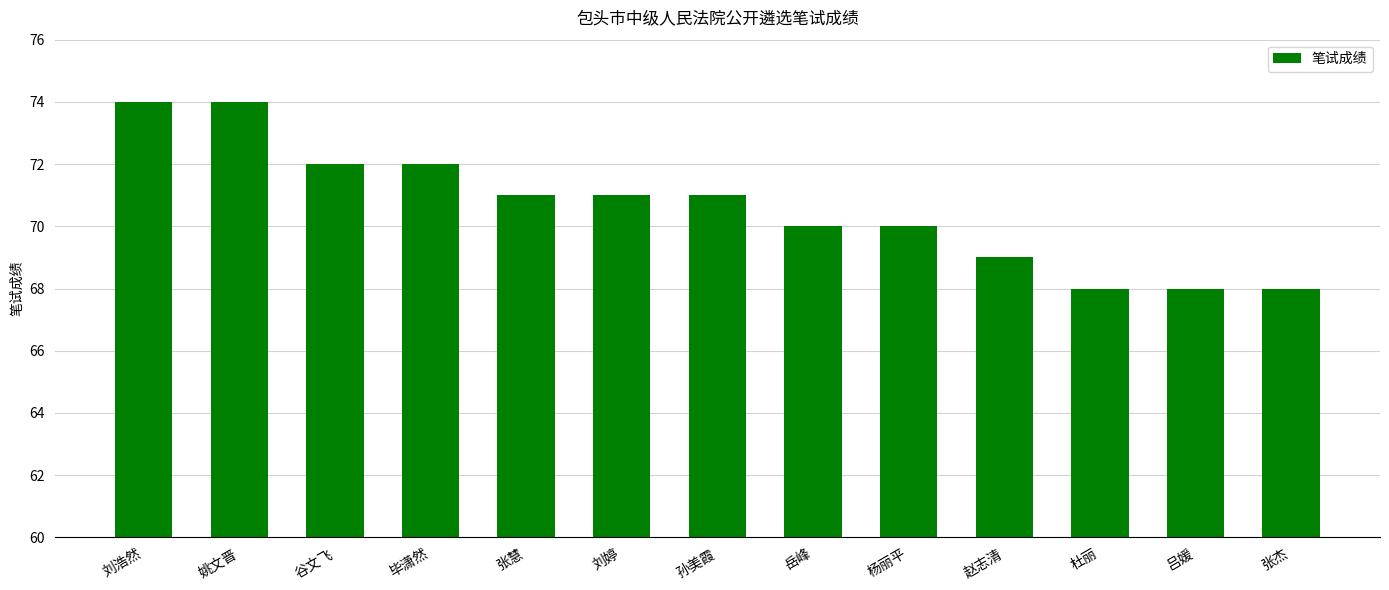

How many data points are less than 71?

6